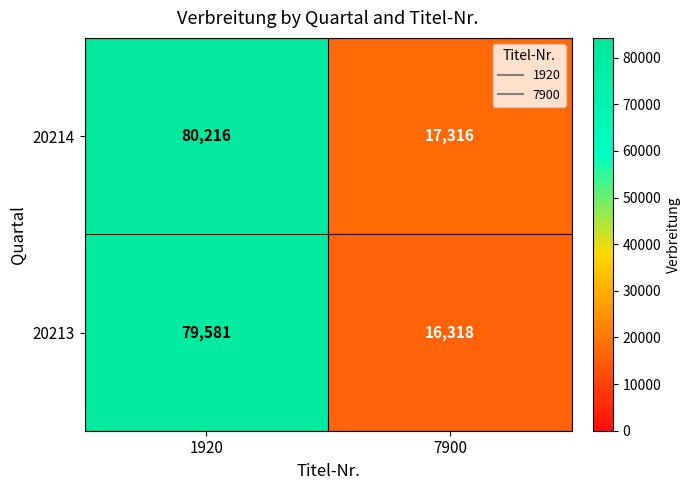

Reading right to left, transcribe all the data shown in this chart.

20214: 17316	80216
20213: 16318	79581